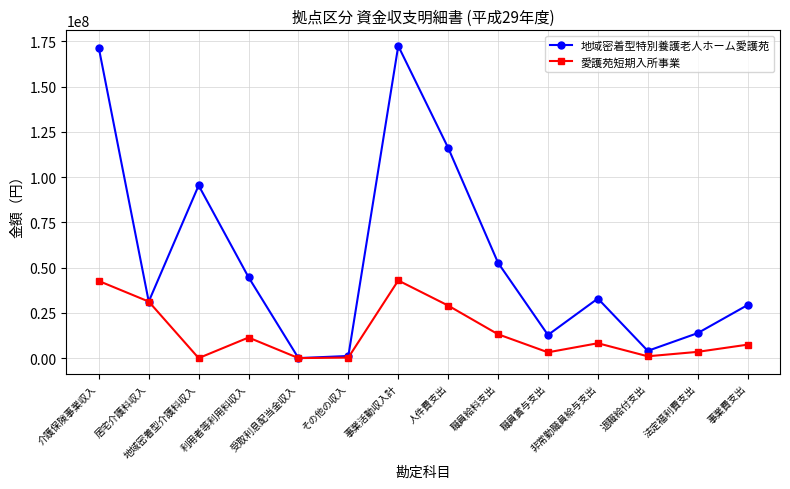

What is the approximate value of 愛護苑短期入所事業 at 職員給料支出, to the nearest 10?

13162080